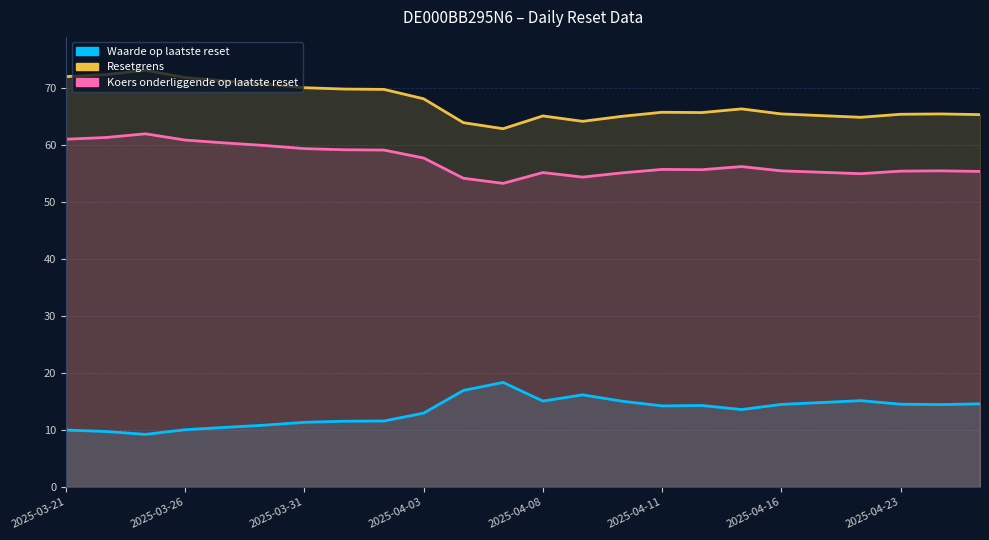

Reading left to right, what are all the values shown in this chart?

Waarde op laatste reset: 2025-03-21=10.0	2025-03-24=9.8	2025-03-25=9.2	2025-03-26=10.1	2025-03-27=10.5	2025-03-28=10.9	2025-03-31=11.4	2025-04-01=11.6	2025-04-02=11.6	2025-04-03=13.0	2025-04-04=16.9	2025-04-07=18.4	2025-04-08=15.1	2025-04-09=16.2	2025-04-10=15.1	2025-04-11=14.2	2025-04-14=14.3	2025-04-15=13.6	2025-04-16=14.5	2025-04-17=14.8	2025-04-22=15.2	2025-04-23=14.5	2025-04-24=14.5	2025-04-25=14.6
Resetgrens: 2025-03-21=72.0	2025-03-24=72.4	2025-03-25=73.2	2025-03-26=71.9	2025-03-27=71.3	2025-03-28=70.7	2025-03-31=70.1	2025-04-01=69.9	2025-04-02=69.8	2025-04-03=68.1	2025-04-04=64.0	2025-04-07=62.9	2025-04-08=65.1	2025-04-09=64.2	2025-04-10=65.1	2025-04-11=65.8	2025-04-14=65.7	2025-04-15=66.4	2025-04-16=65.5	2025-04-17=65.2	2025-04-22=64.9	2025-04-23=65.4	2025-04-24=65.5	2025-04-25=65.4
Koers onderliggende op laatste reset: 2025-03-21=61.0	2025-03-24=61.4	2025-03-25=62.0	2025-03-26=60.9	2025-03-27=60.4	2025-03-28=60.0	2025-03-31=59.4	2025-04-01=59.2	2025-04-02=59.1	2025-04-03=57.8	2025-04-04=54.2	2025-04-07=53.3	2025-04-08=55.2	2025-04-09=54.4	2025-04-10=55.1	2025-04-11=55.8	2025-04-14=55.7	2025-04-15=56.2	2025-04-16=55.5	2025-04-17=55.2	2025-04-22=55.0	2025-04-23=55.5	2025-04-24=55.5	2025-04-25=55.4